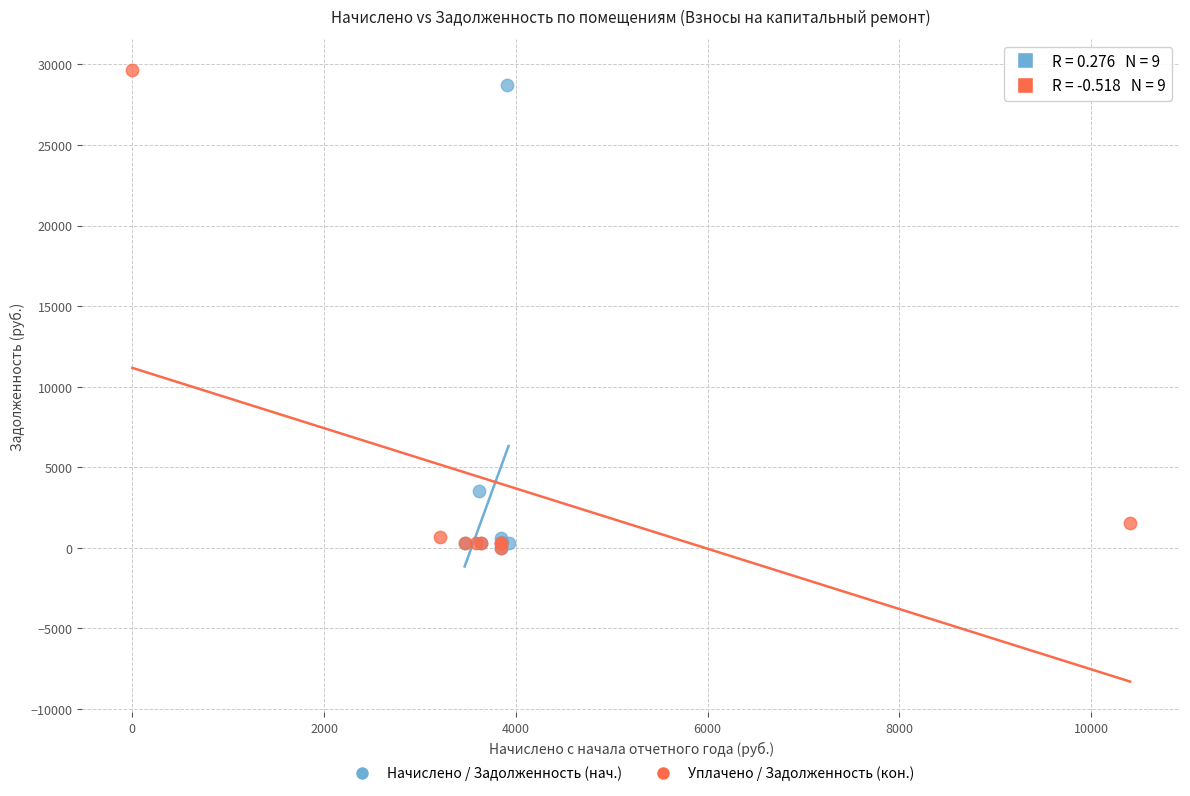

Which series contains the highest Y value?

Уплачено / Задолженность (кон.)